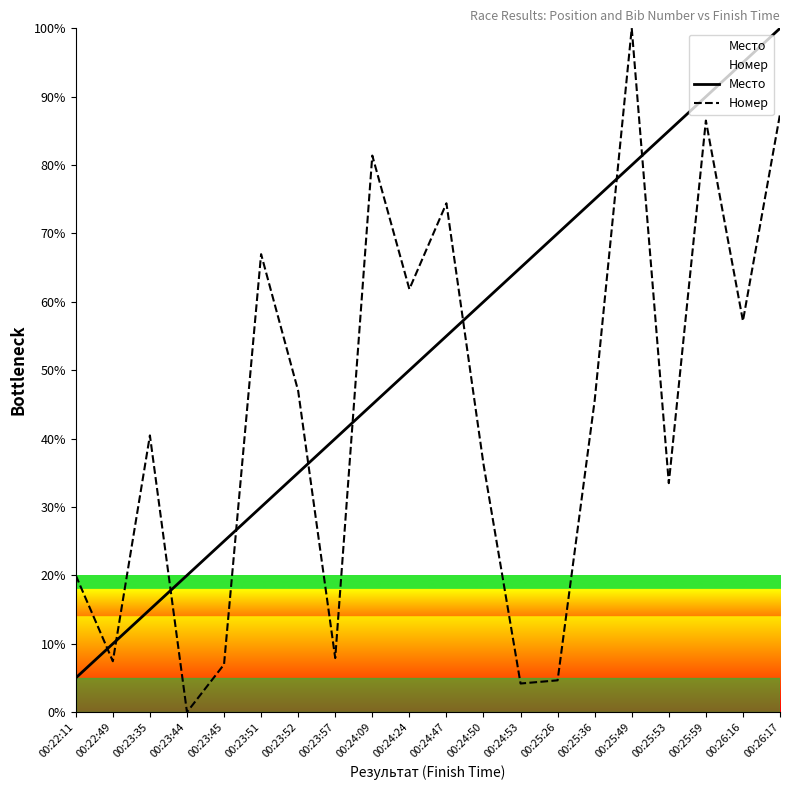

Which series changed the most between 00:23:44 and 00:25:49?

Номер